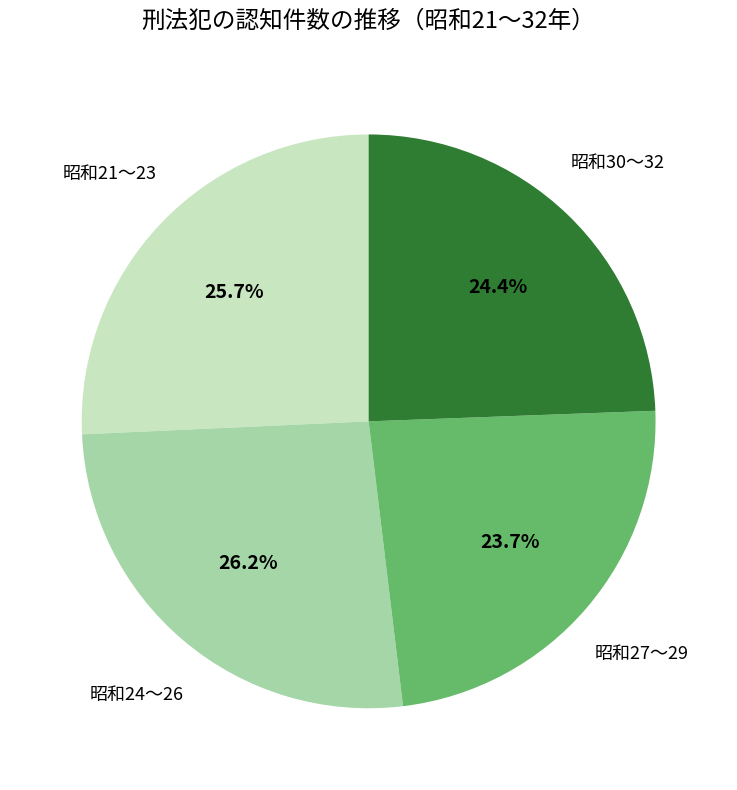

To the nearest percent, what is the average slice percentage?

25%